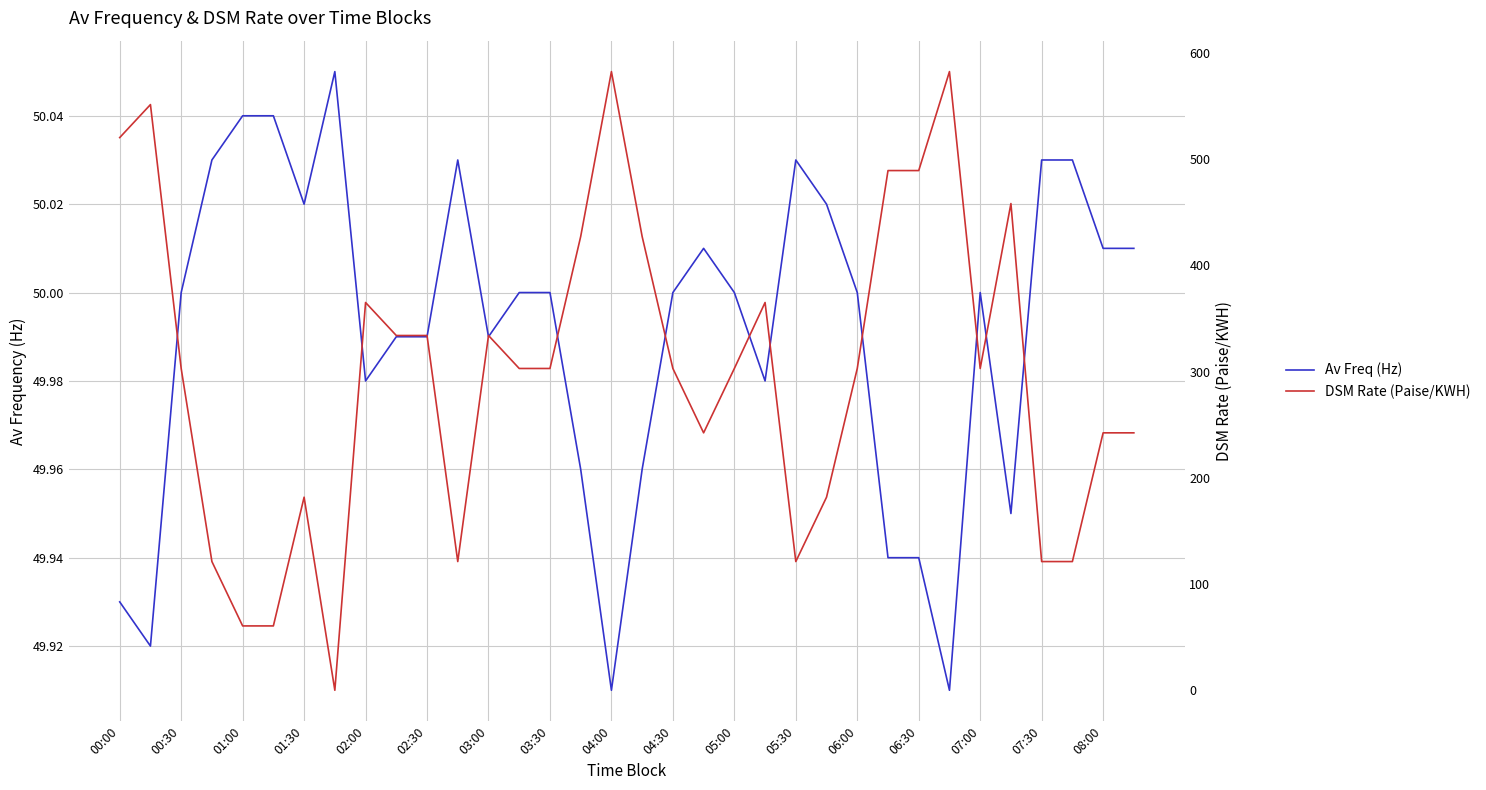

What is the maximum value for DSM Rate (Paise/KWH)?

582.6